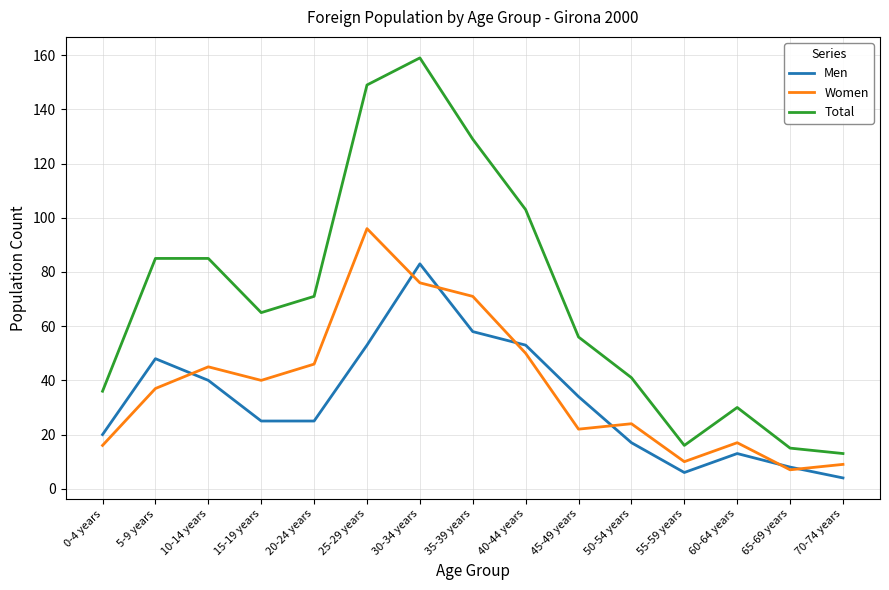

At which category does the chart reach its peak across all series?

30-34 years